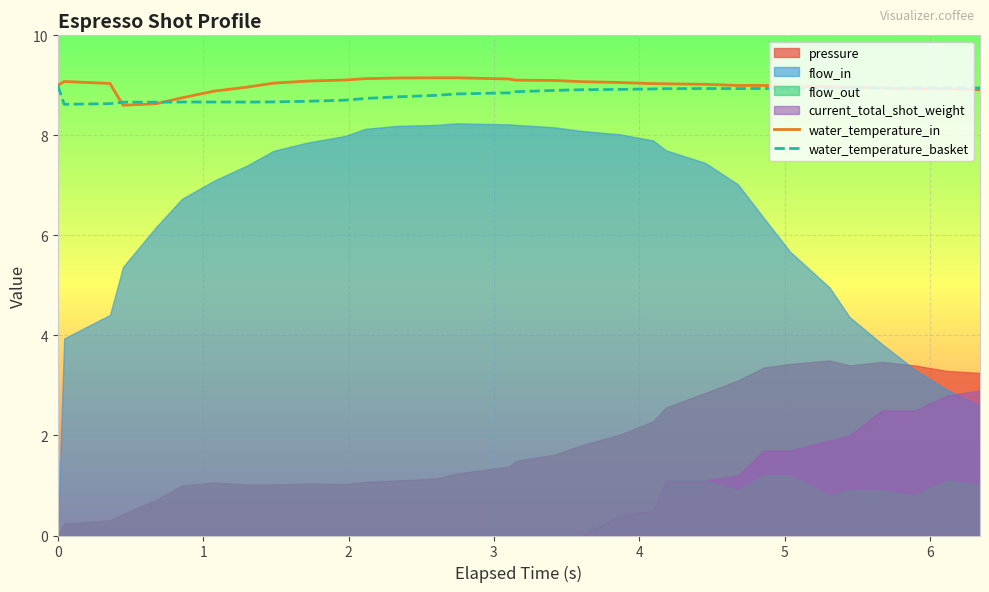

How many times do water_temperature_in and water_temperature_basket cross each other?

3